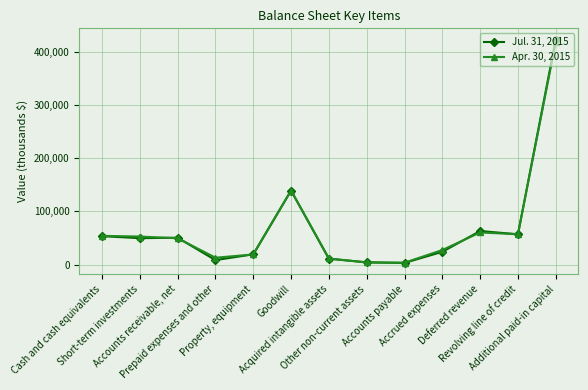

Rank the series by their maximum value, from highest to lowest.

Jul. 31, 2015, Apr. 30, 2015